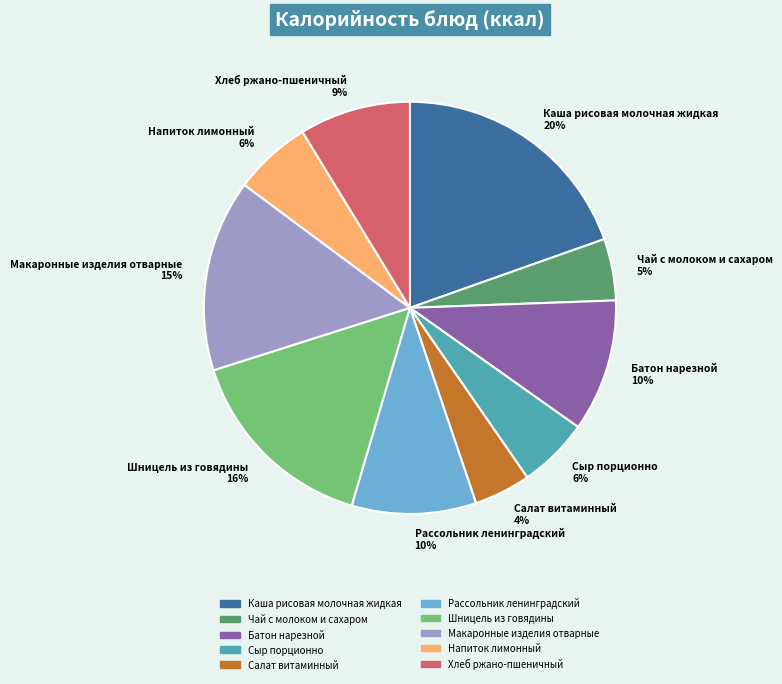

To the nearest percent, what is the average slice percentage?

10%